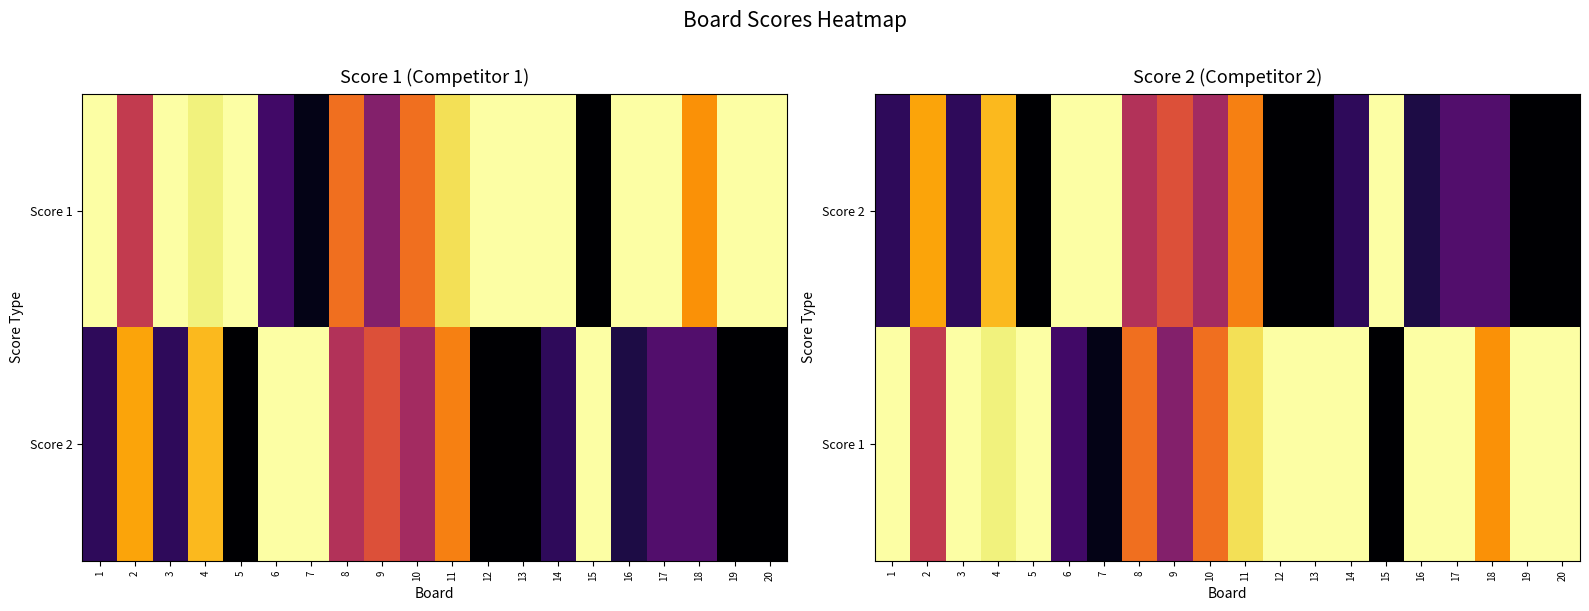

Is the value of Score 1 at 17 greater than the value of Score 2 at 7?

No